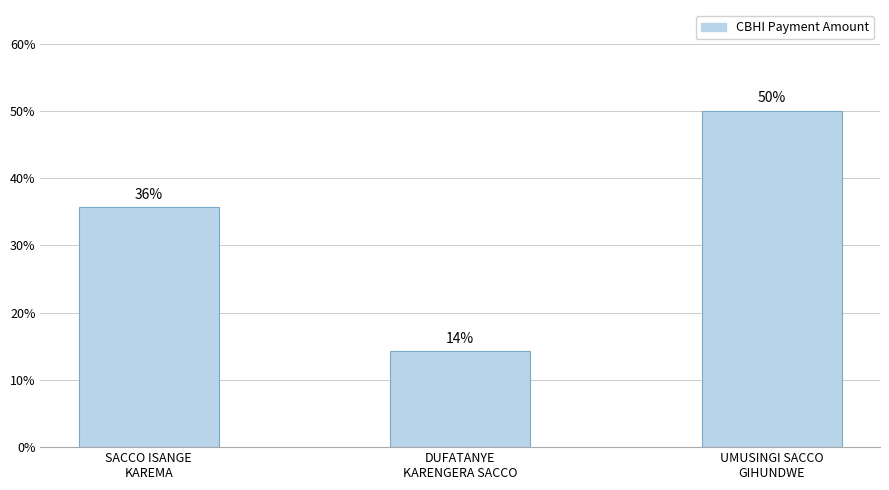

What is the value of the 1st bar from the left?

35.7